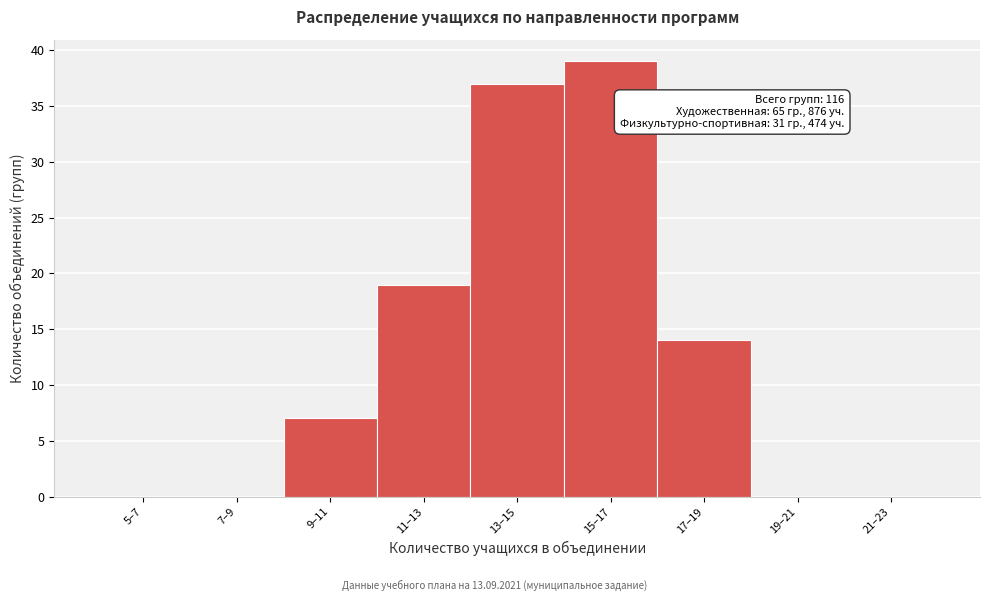

Reading left to right, list all the values displayed in this chart.

5–7=0	7–9=0	9–11=7	11–13=19	13–15=37	15–17=39	17–19=14	19–21=0	21–23=0